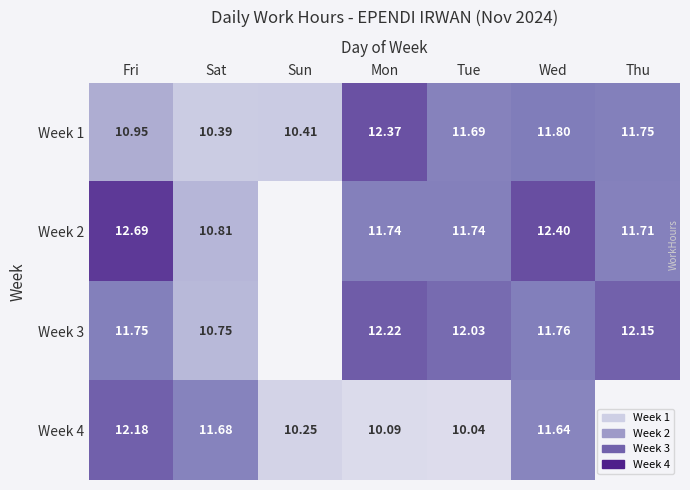

What is the maximum value shown in the chart?

12.7